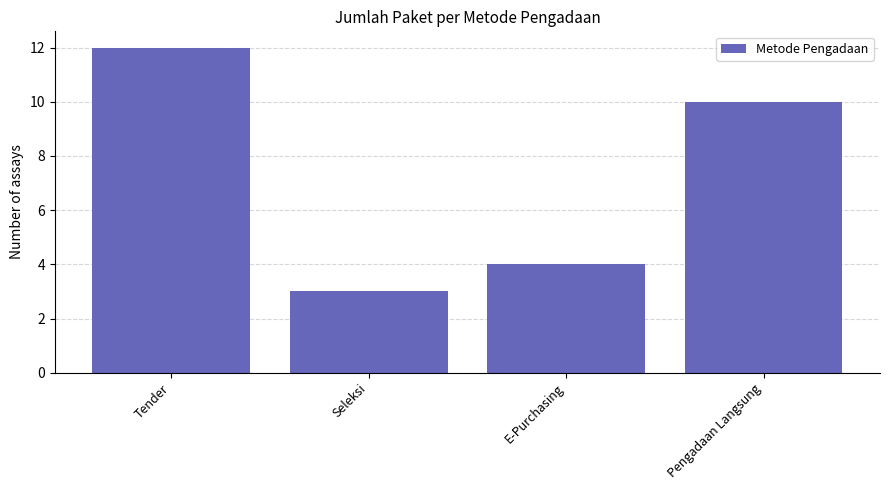

What is the difference between the values at Tender and Seleksi?

9